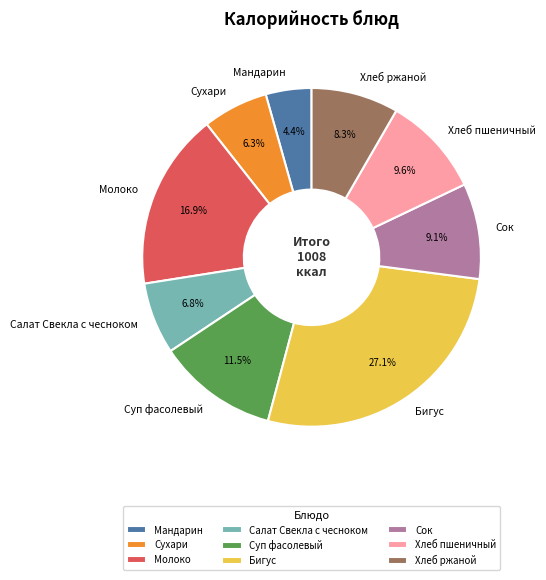

True or false: Хлеб ржаной accounts for 16% of the total.

False